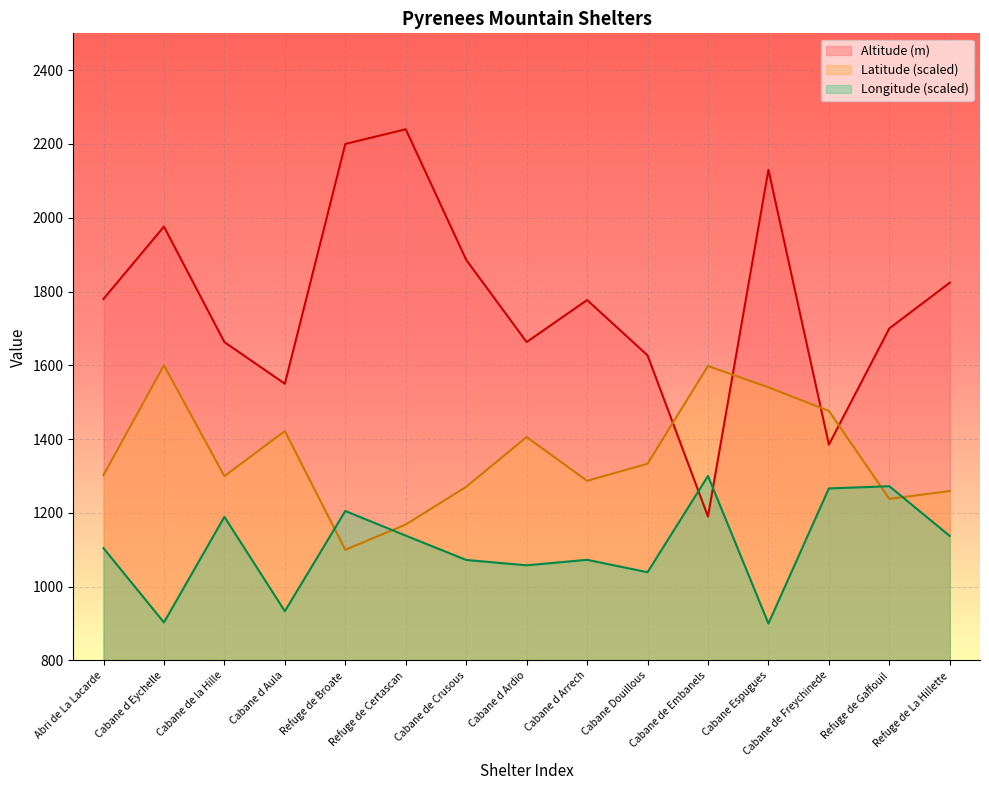

After their last crossing, which series has the higher values: Longitude or Latitude?

Latitude